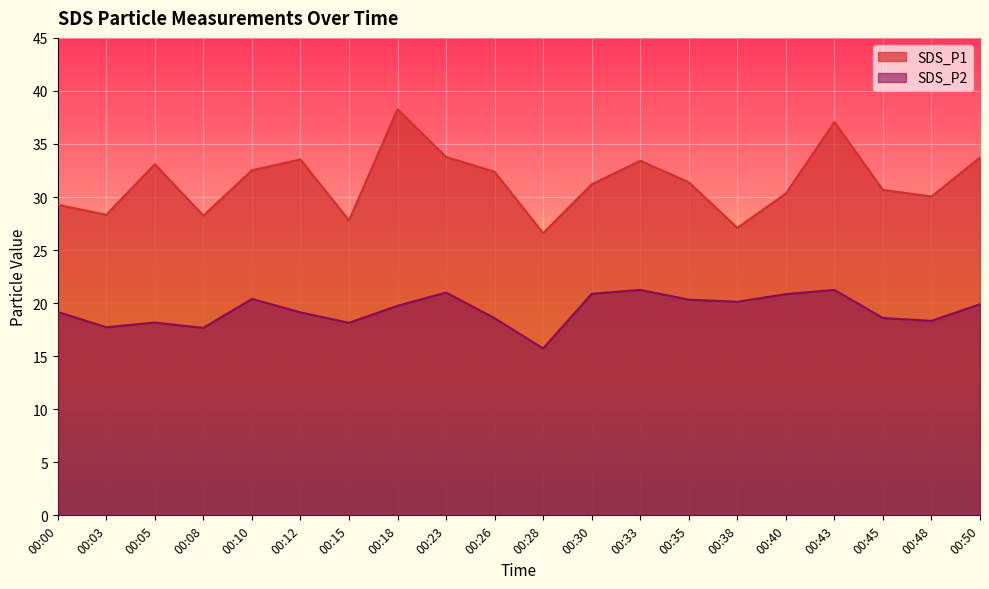

What is the approximate value of SDS_P2 at 00:05?

18.2